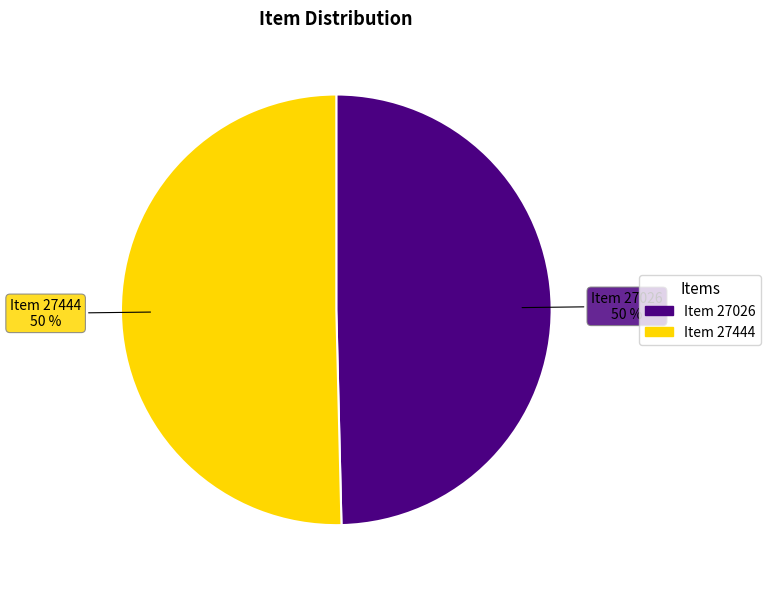

The Item 27444 slice represents 60% of the pie. True or false?

False